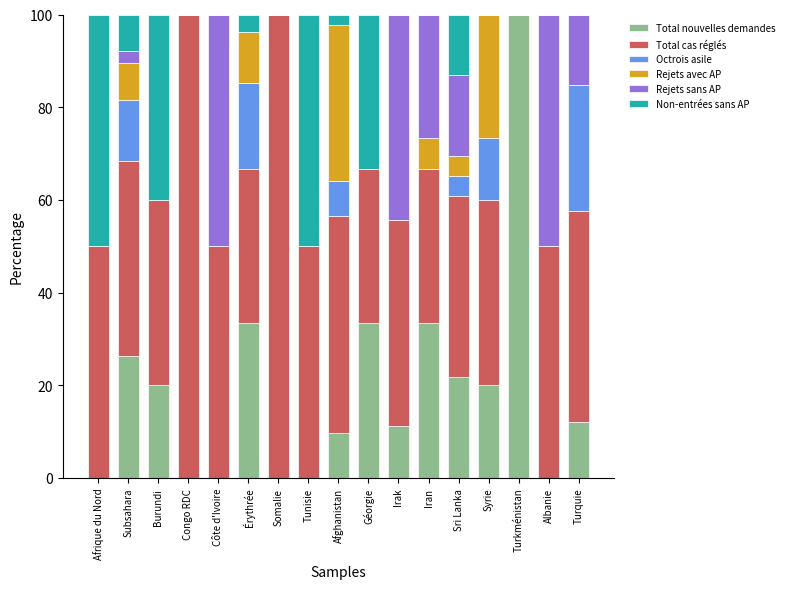

What is the sum of all Total nouvelles demandes values?

321.1